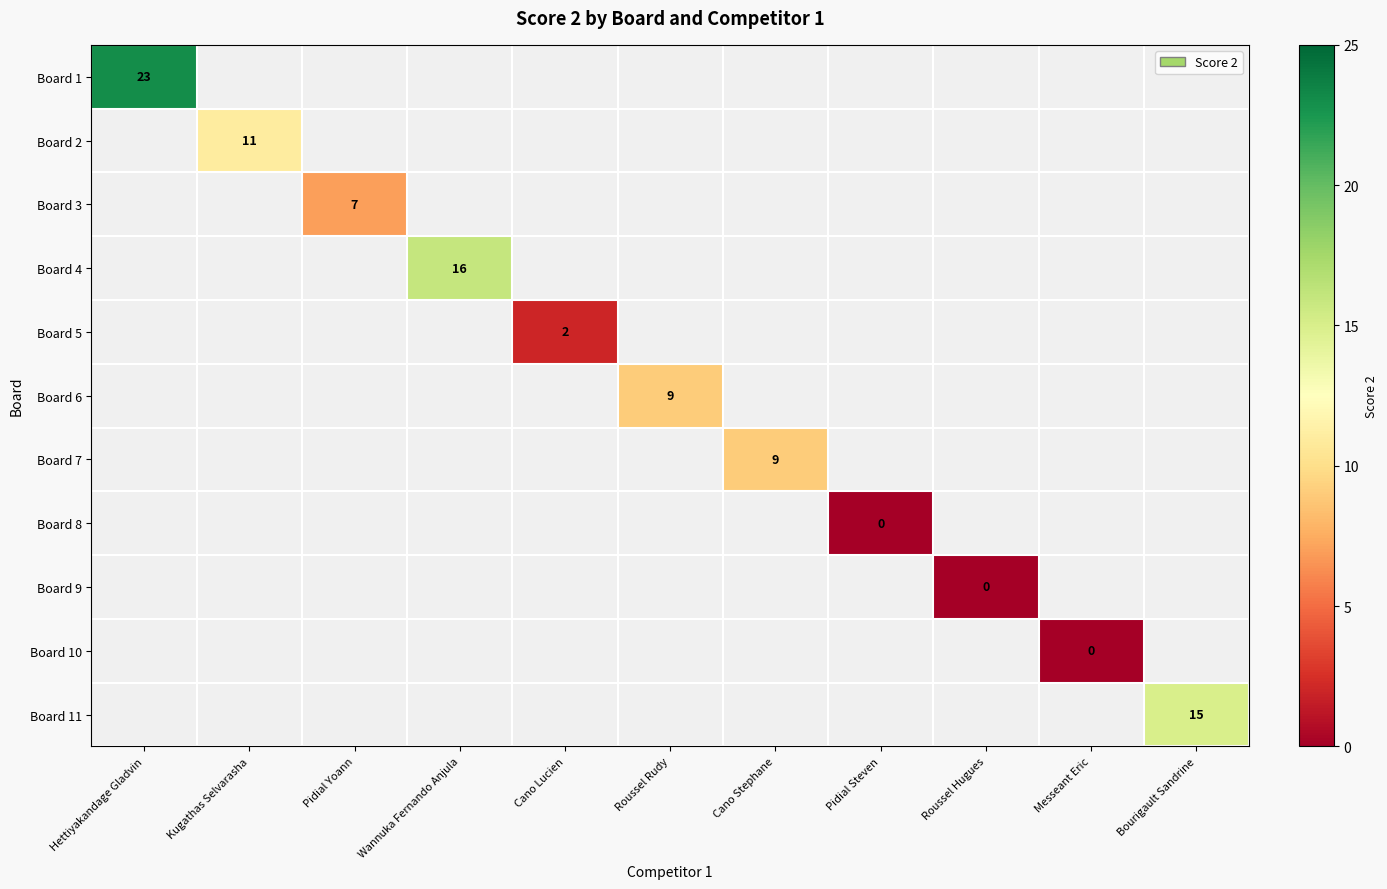

Is it true that Board 11 equals 15 at Bourigault Sandrine?

True